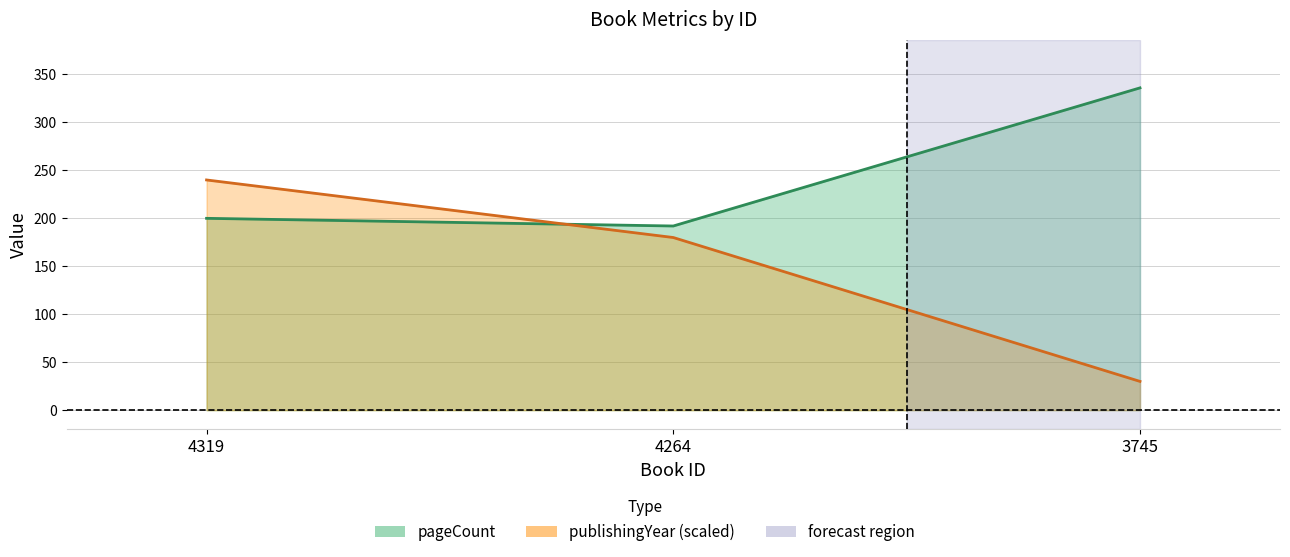

At how many categories does at least one series exceed 110?

3